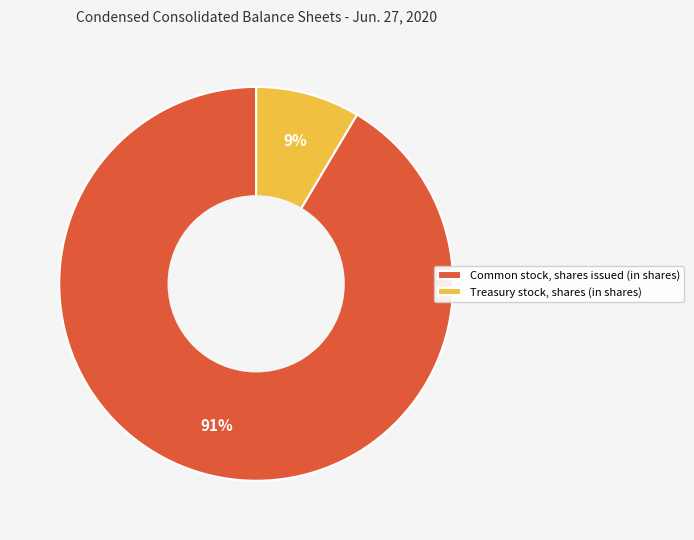

Count the number of slices in the pie.

2